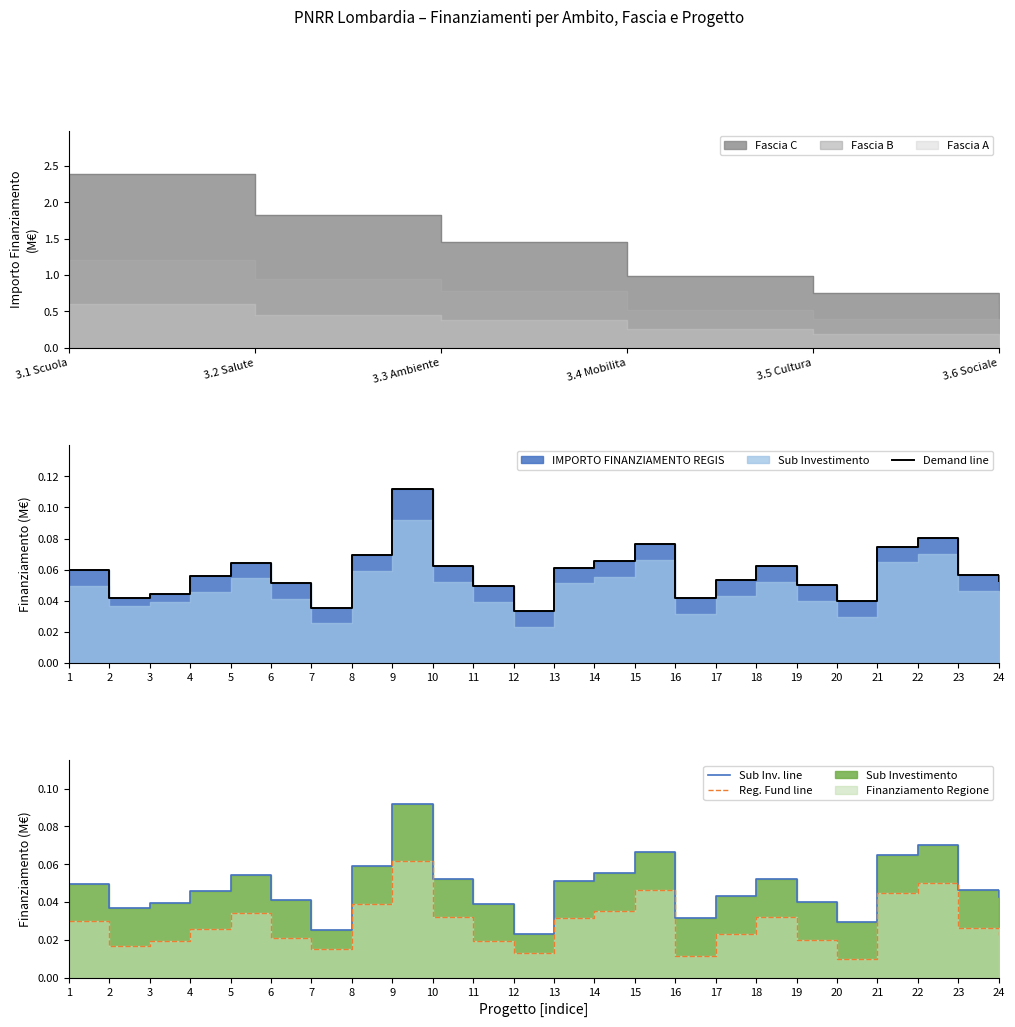

True or false: Reg. Fund line and Sub Inv. line cross at least once.

False